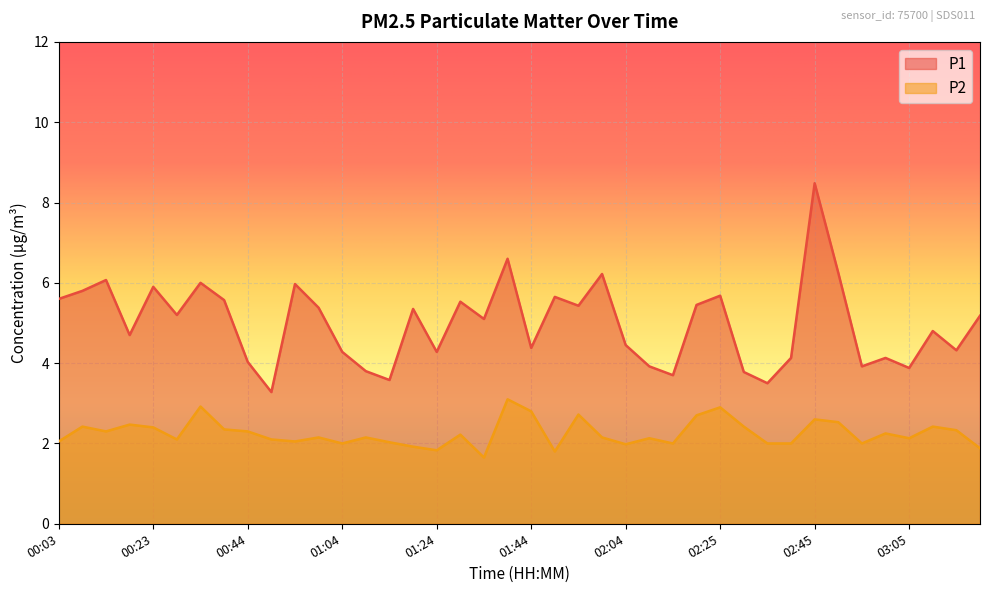

True or false: P2 and P1 intersect in this chart.

False